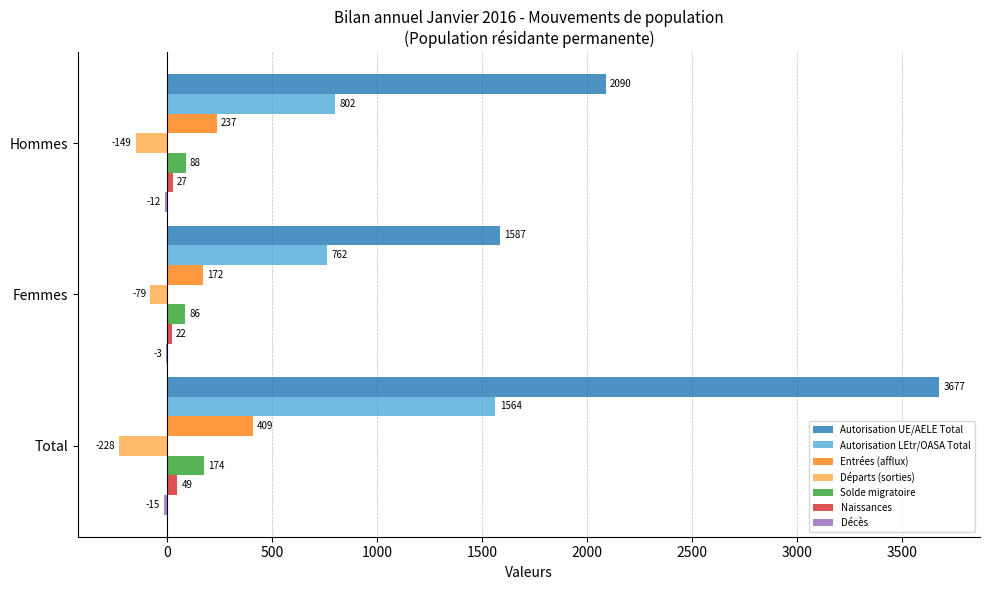

Which series changed the most between Femmes and Hommes?

Autorisation UE/AELE Total